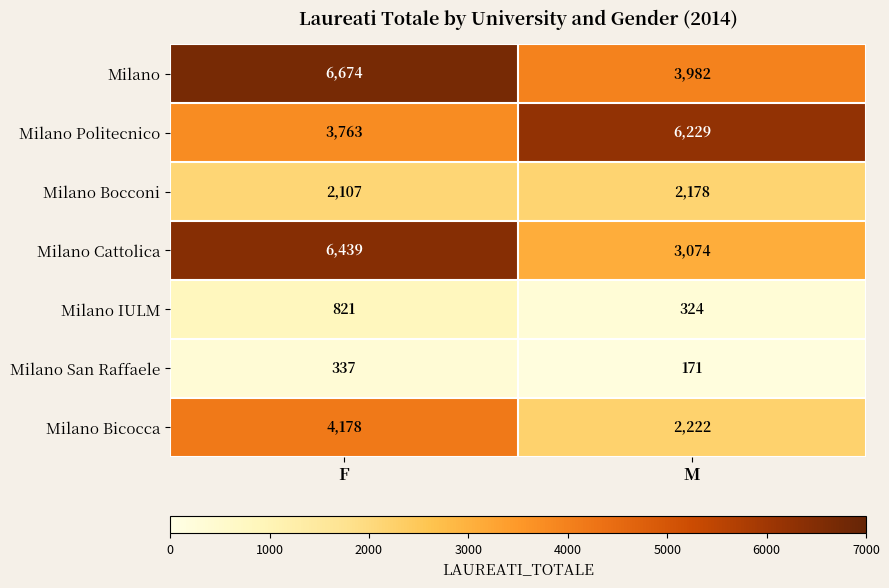

Rank the series at M from lowest to highest value.

Milano San Raffaele, Milano IULM, Milano Bocconi, Milano Bicocca, Milano Cattolica, Milano, Milano Politecnico